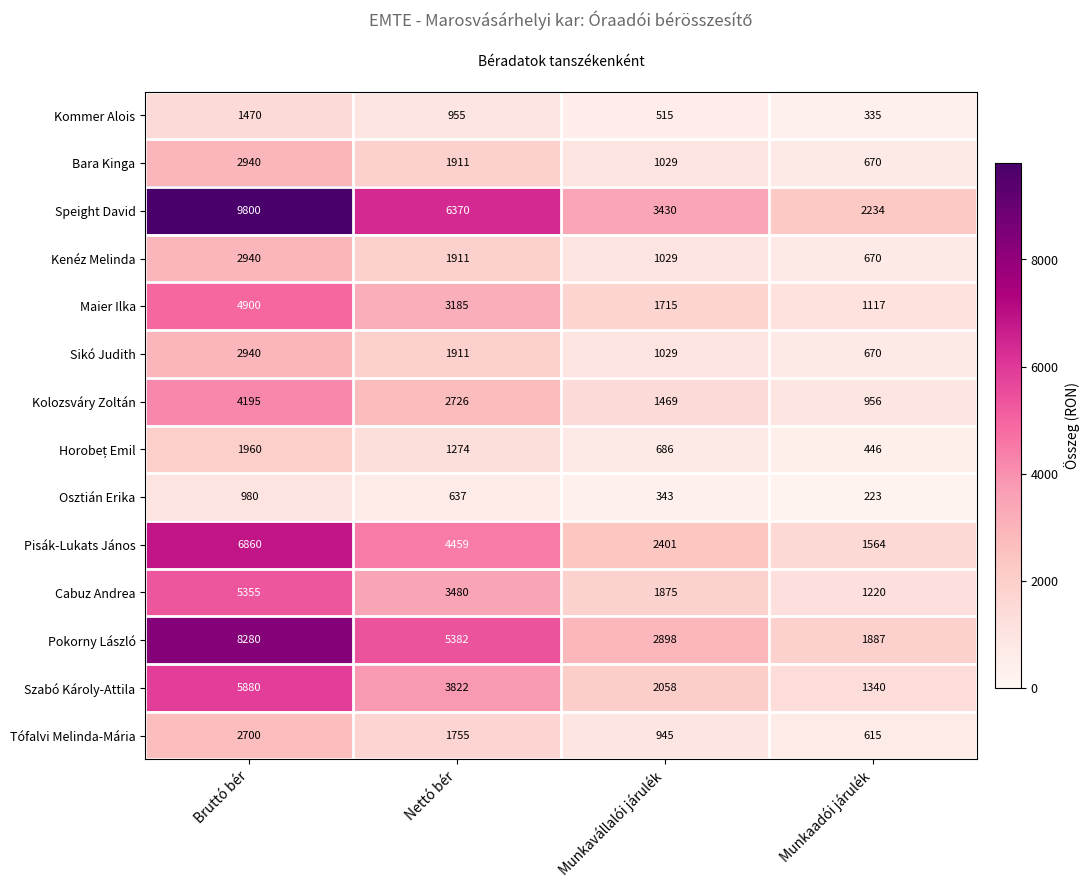

The value of Maier Ilka at Bruttó bér is 4900. True or false?

True